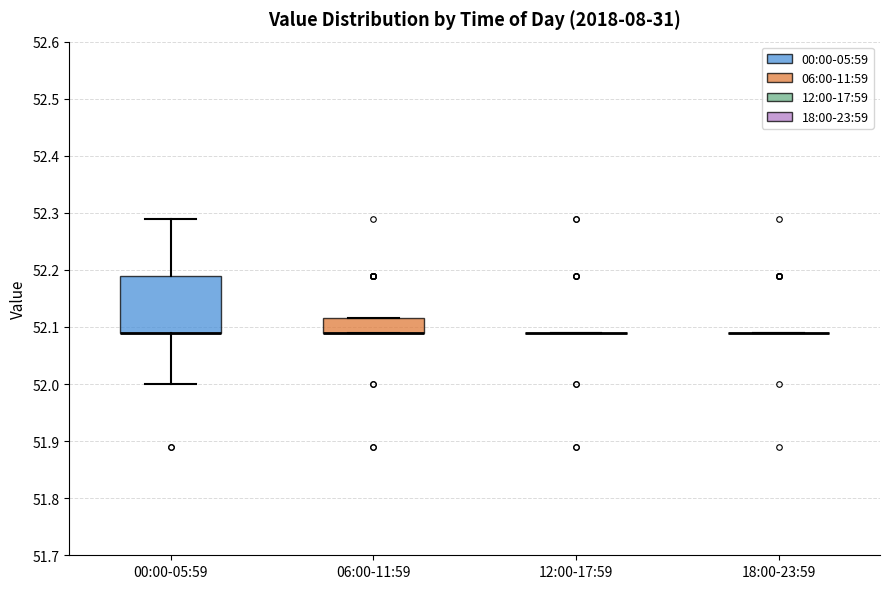

Reading left to right, transcribe this box plot: for each box, give where its median line is, the range the box spans, and where its two whiskers end, as read against the y-axis. The values are not printed on the chart, so give them approximately, as read against the axis.

00:00-05:59: median 52.09 (drawn on the box's lower edge), box 52.09 to 52.19, whiskers 52.00 to 52.29
06:00-11:59: median 52.09 (drawn on the box's lower edge), box 52.09 to 52.12, whiskers 52.09 to 52.12
12:00-17:59: box collapsed to a line at 52.09, whiskers 52.09 to 52.09
18:00-23:59: box collapsed to a line at 52.09, whiskers 52.09 to 52.09